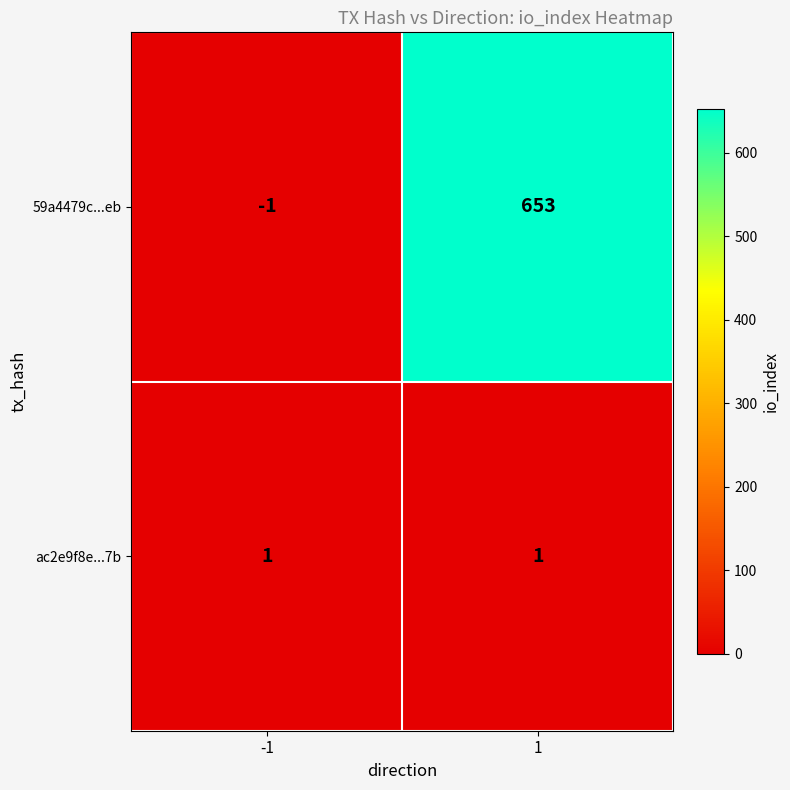

Reading right to left, list all the values displayed in this chart.

59a4479c...eb: 653	-1
ac2e9f8e...7b: 1	1